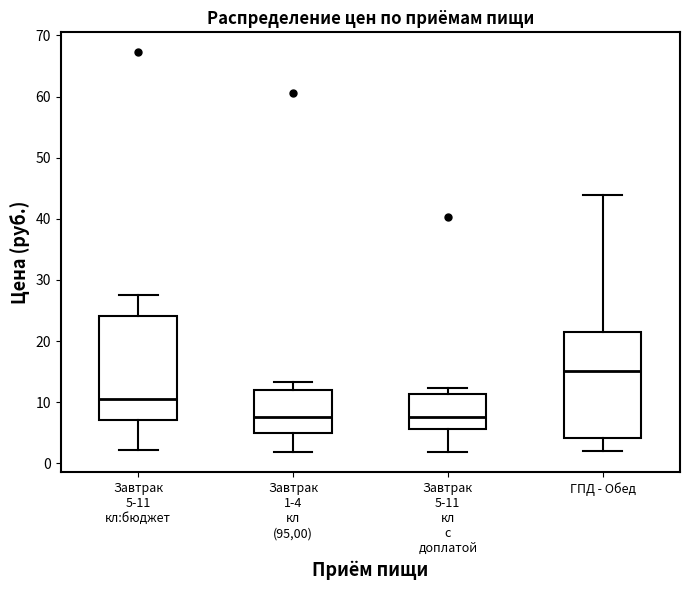

Where does the upper whisker of the box for Завтрак 5-11 кл:бюджет end on the y-axis? The values are not printed on the chart, so give them approximately, as read against the axis.

28